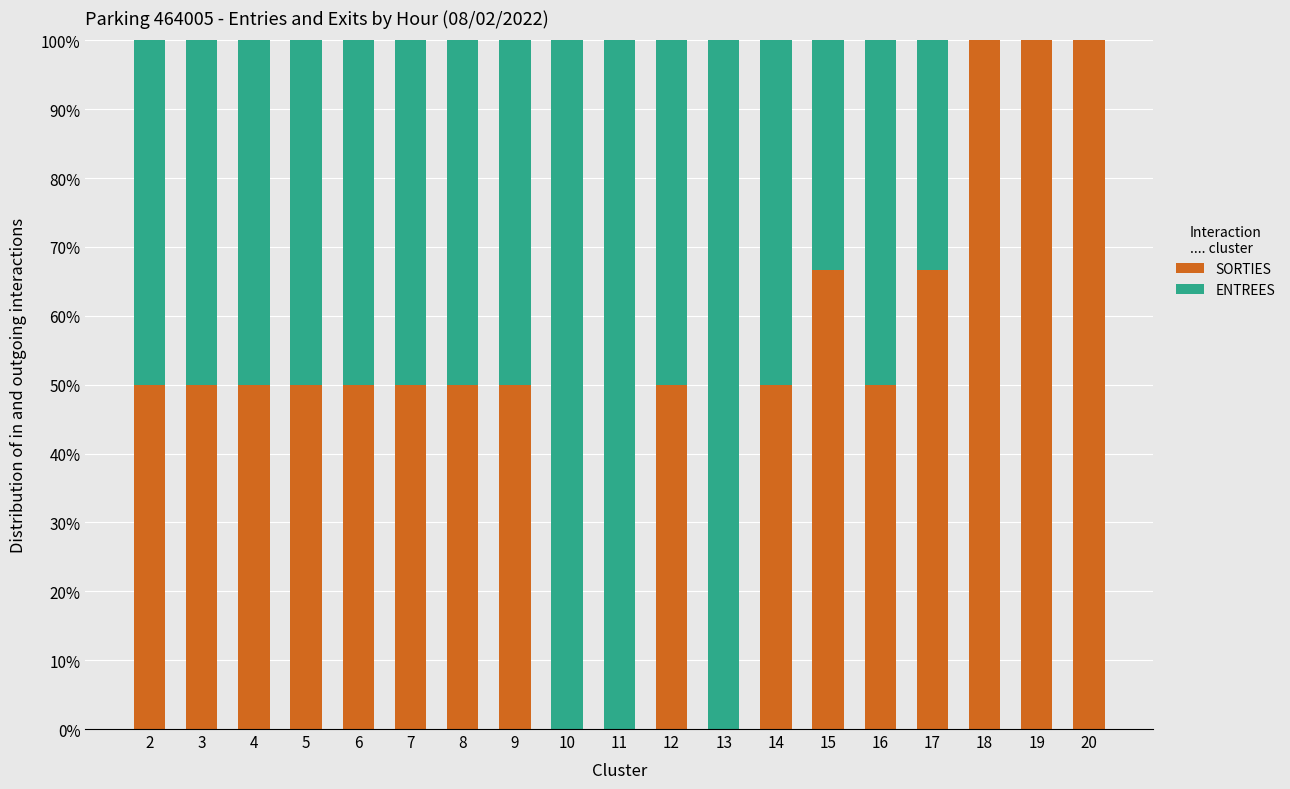

What is the highest value of the SORTIES series?

100.0